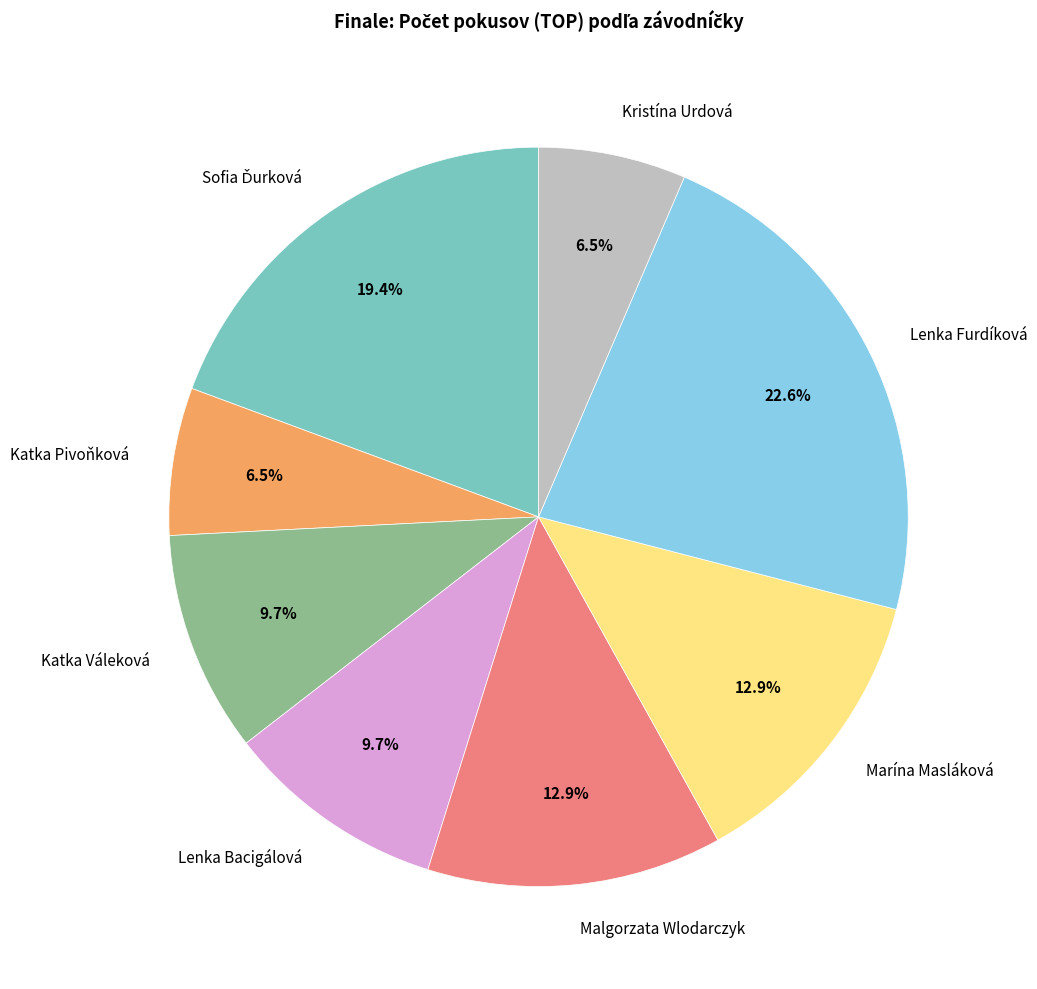

What is the largest slice in the pie chart?

Lenka Furdíková